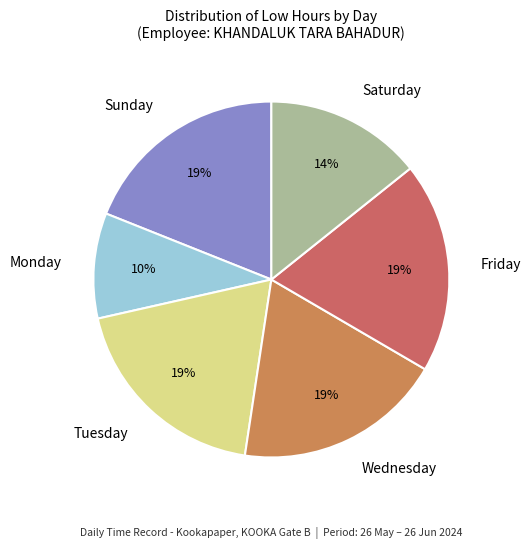

Is it true that Friday is 19% of the pie?

True